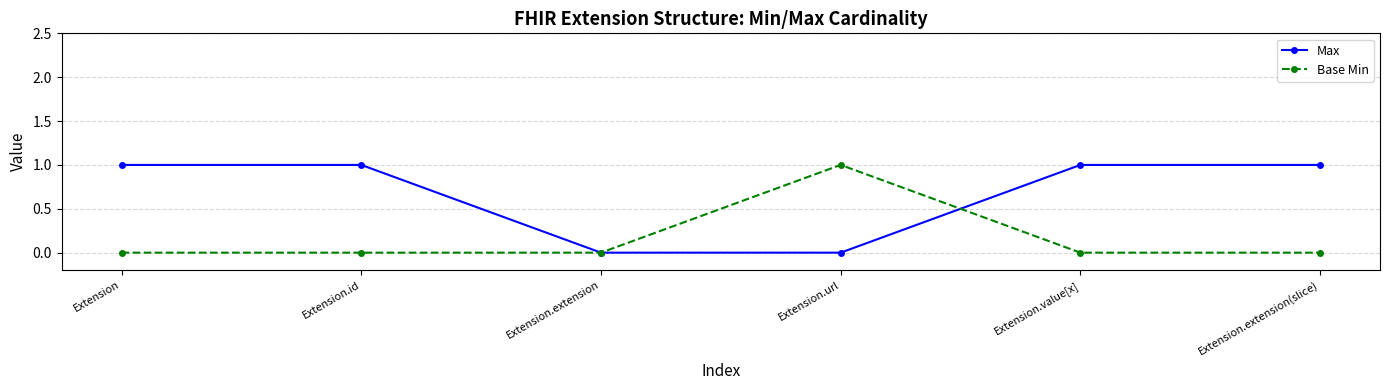

Which series has the largest total across all categories?

Max